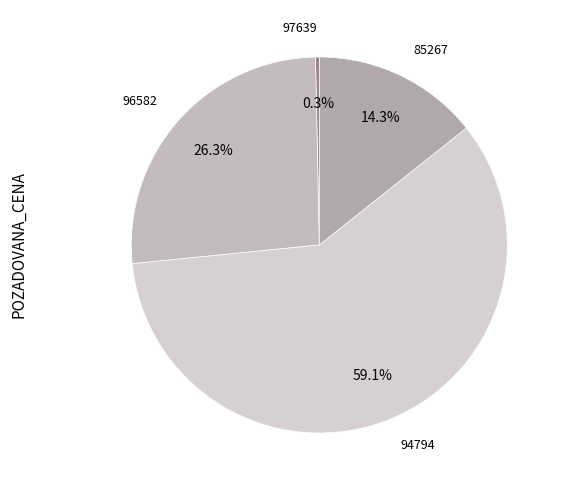

How many slices are in this pie chart?

4